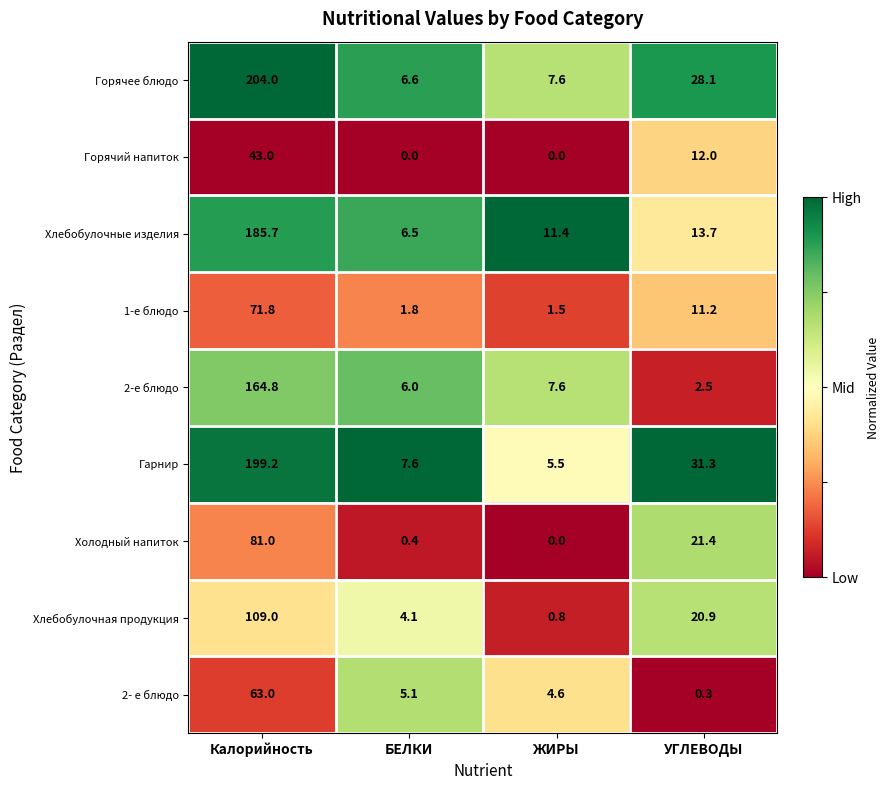

What is the difference between the second highest and second lowest values in the 2- е блюдо series?

0.5